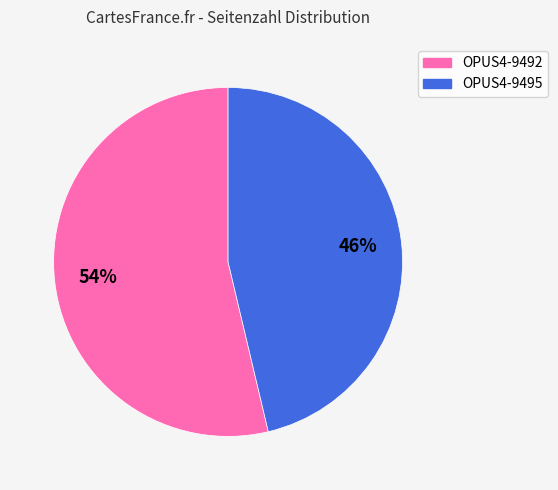

Which slice represents more than half of the pie?

OPUS4-9492